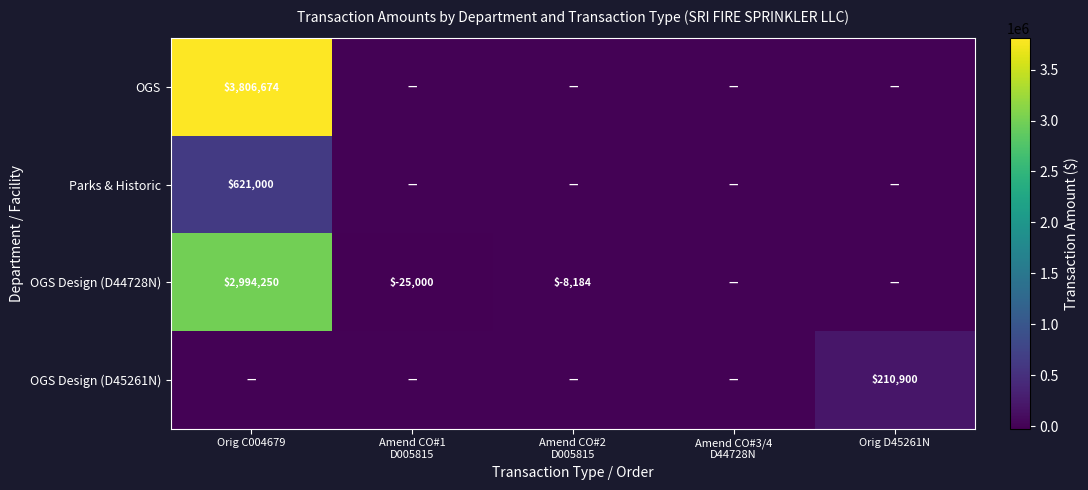

Count the number of data series in this chart.

4